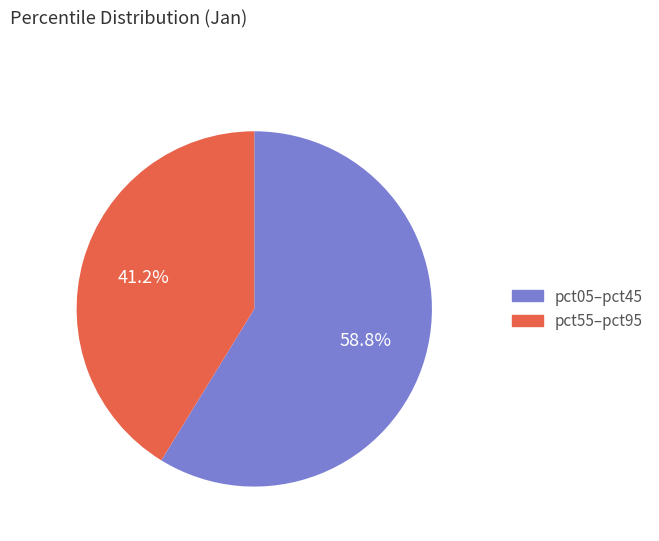

Does any single category account for the majority?

Yes